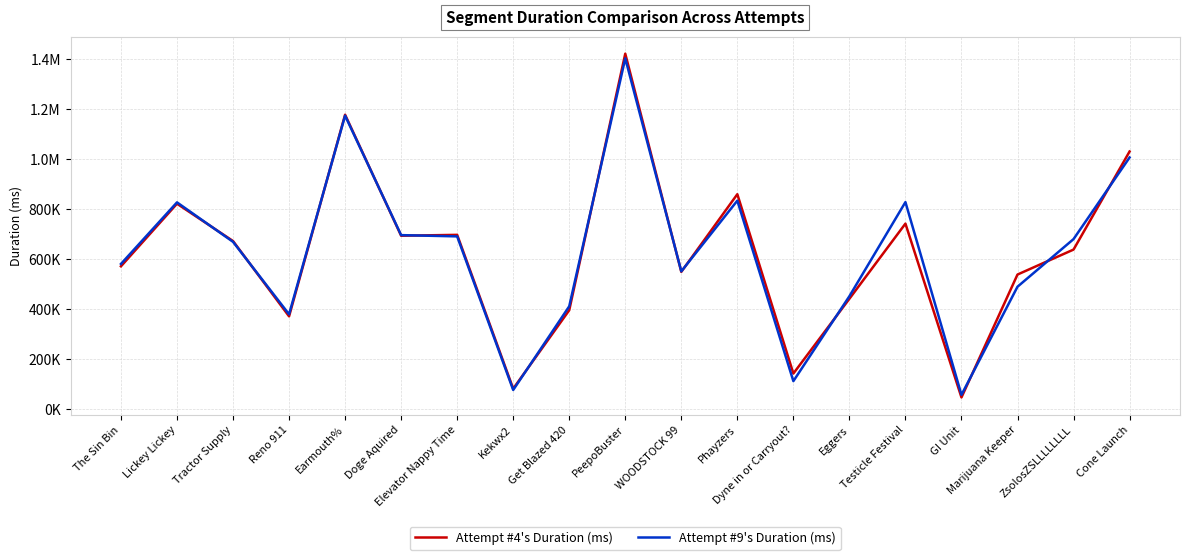

In Attempt #9's Duration (ms), how many points are higher than both neighbors (excluding endpoints)?

5